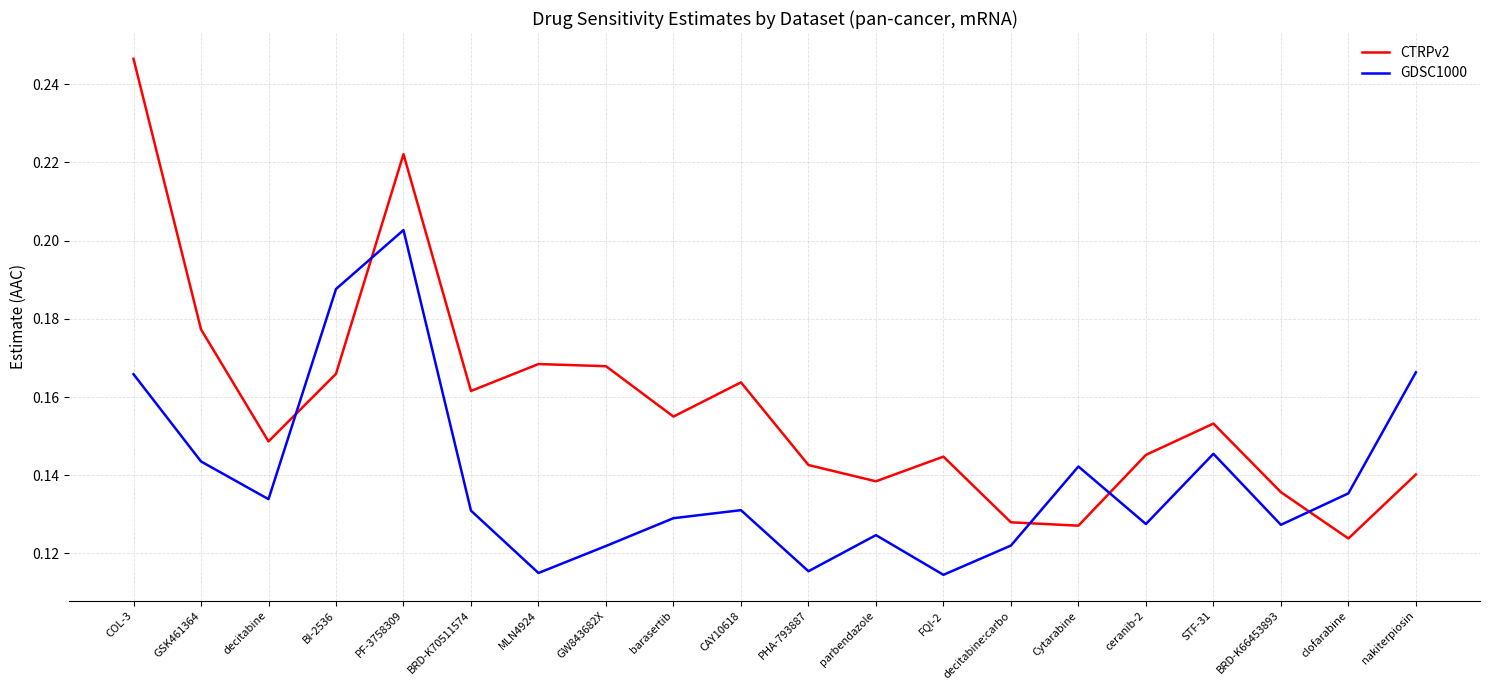

What position from the right is barasertib?

12